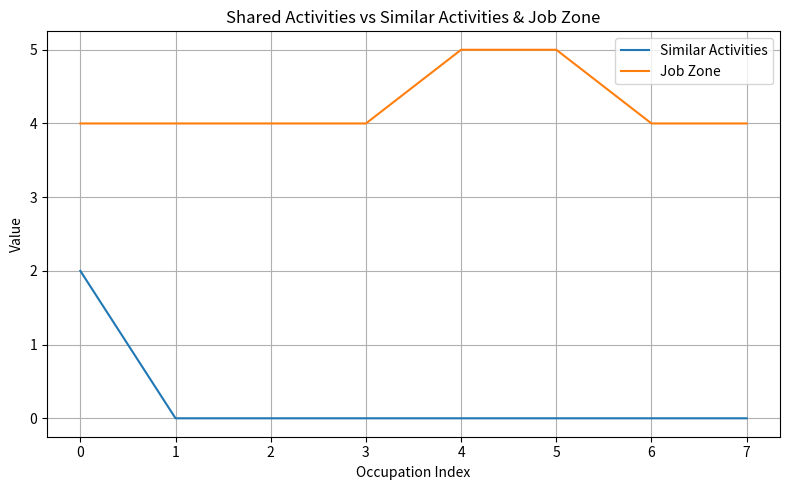

Rank the series by their average value, from lowest to highest.

Similar Activities, Job Zone